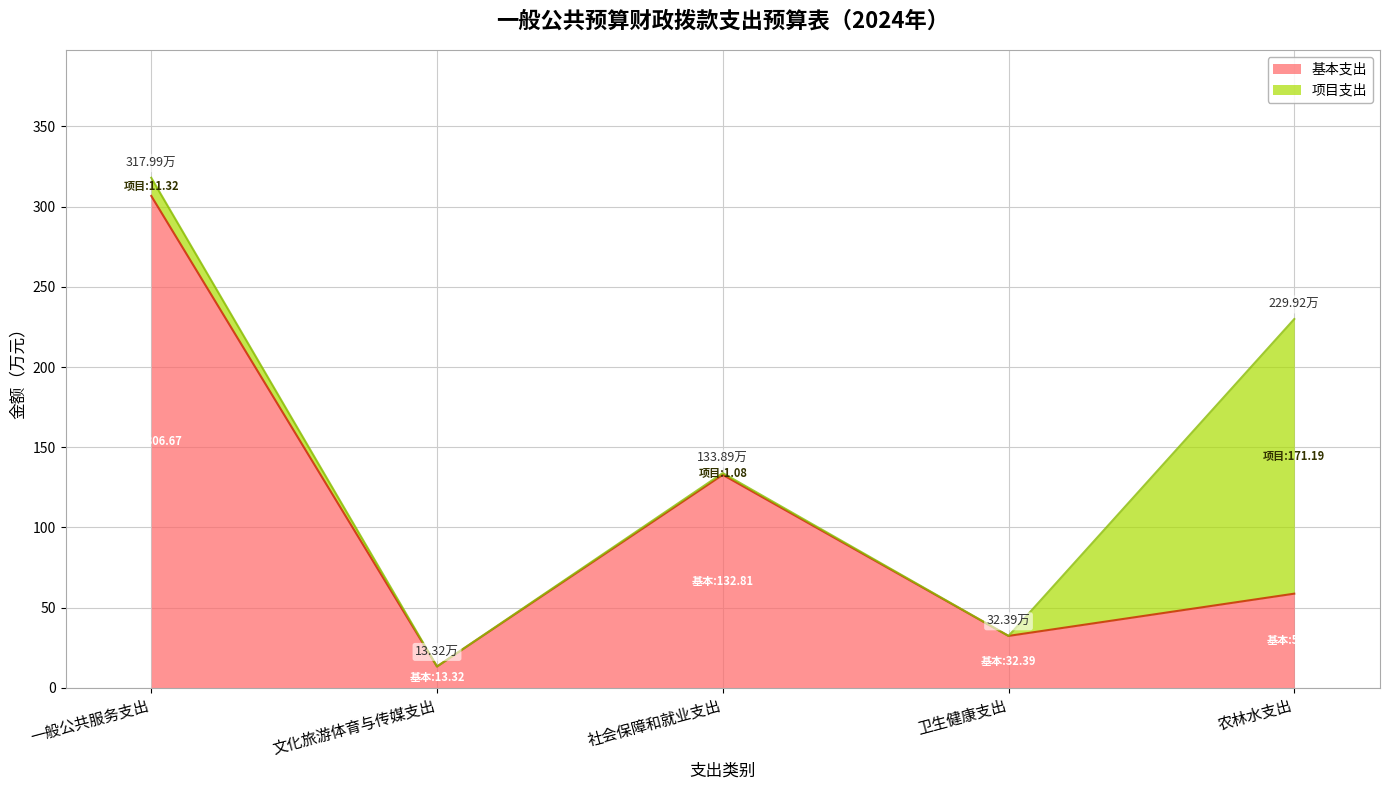

The chart shows a value of 9.4 at 卫生健康支出. True or false?

False